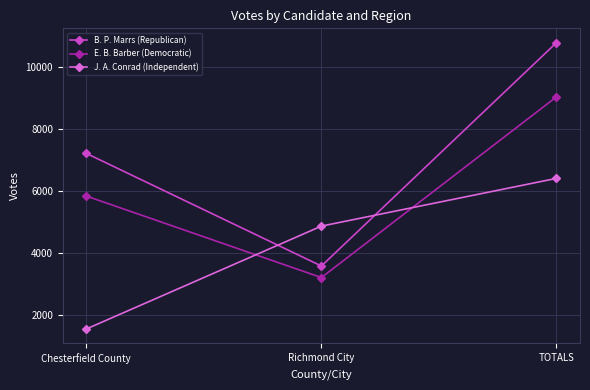

Rank the series at Richmond City from highest to lowest value.

J. A. Conrad (Independent), B. P. Marrs (Republican), E. B. Barber (Democratic)